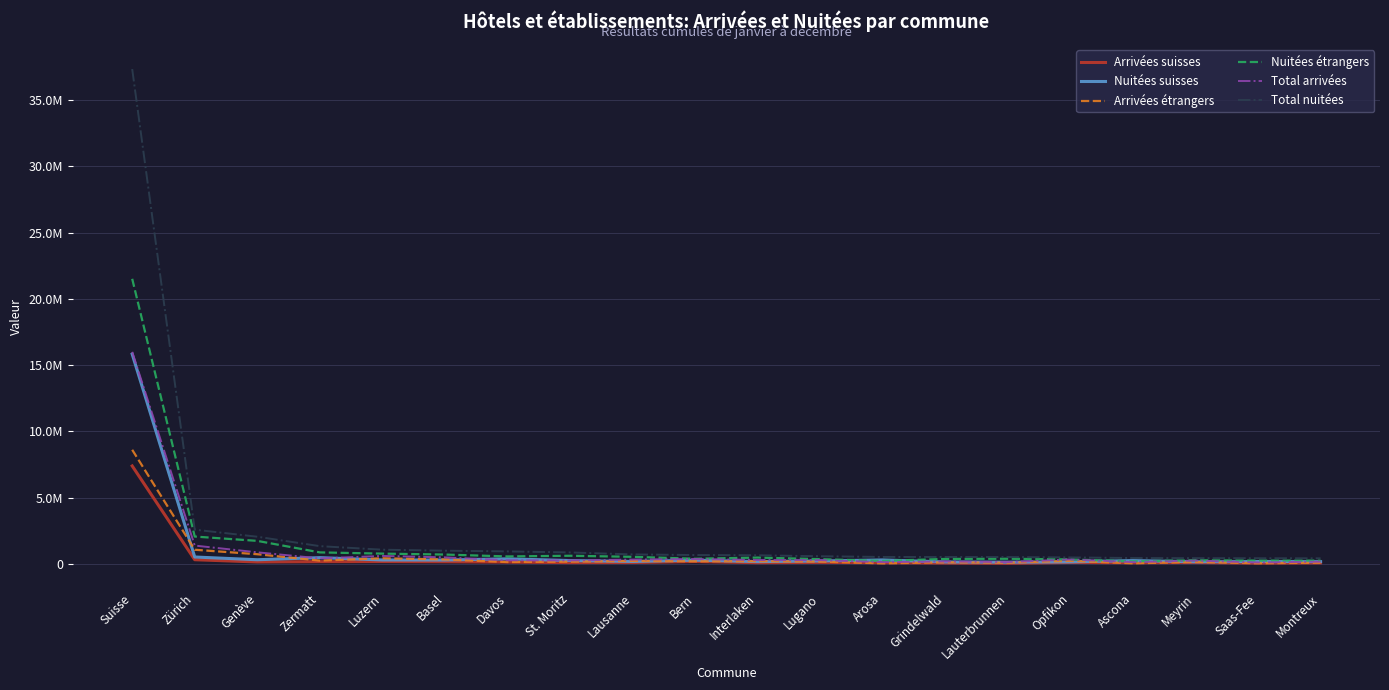

What are all the series names shown in the legend?

Arrivées suisses, Nuitées suisses, Arrivées étrangers, Nuitées étrangers, Total arrivées, Total nuitées